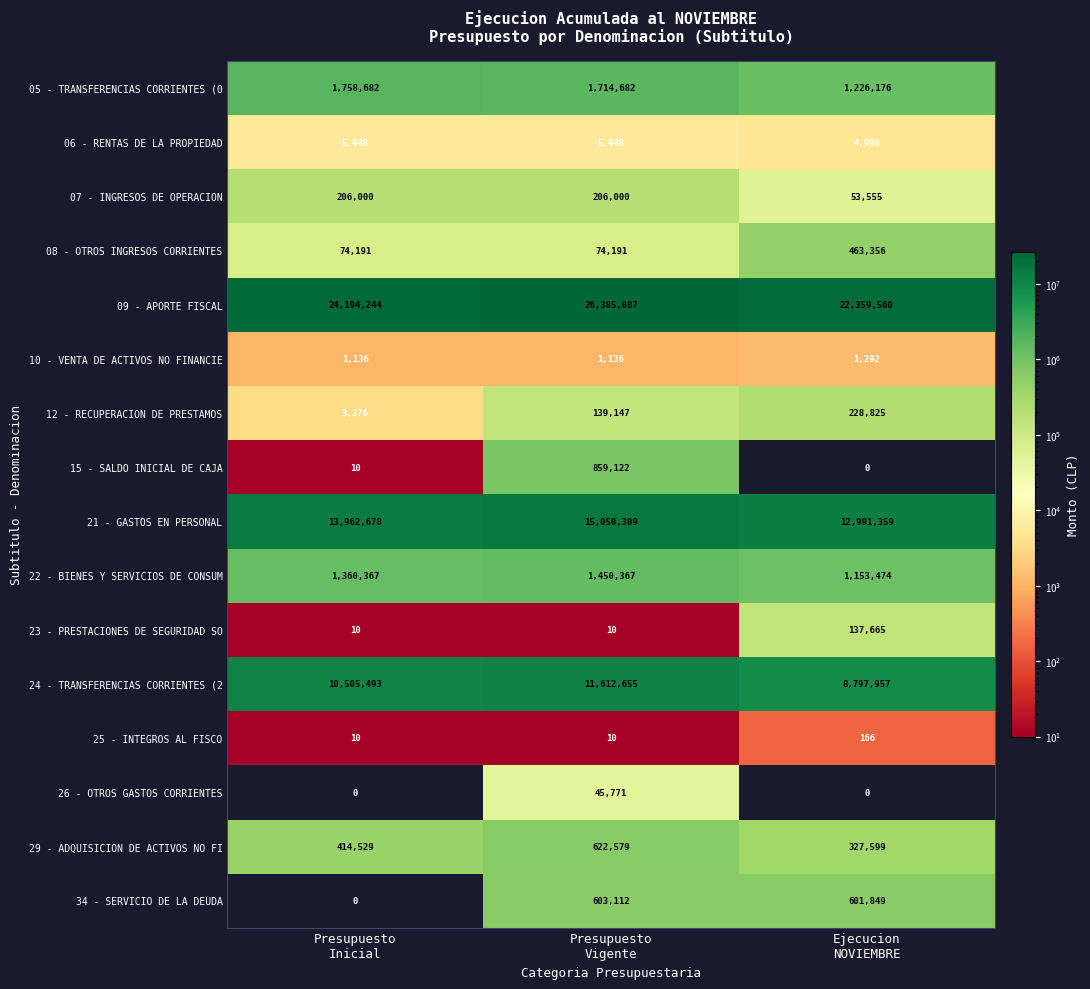

What is the difference between the highest and lowest values at Ejecucion
NOVIEMBRE?

22359560